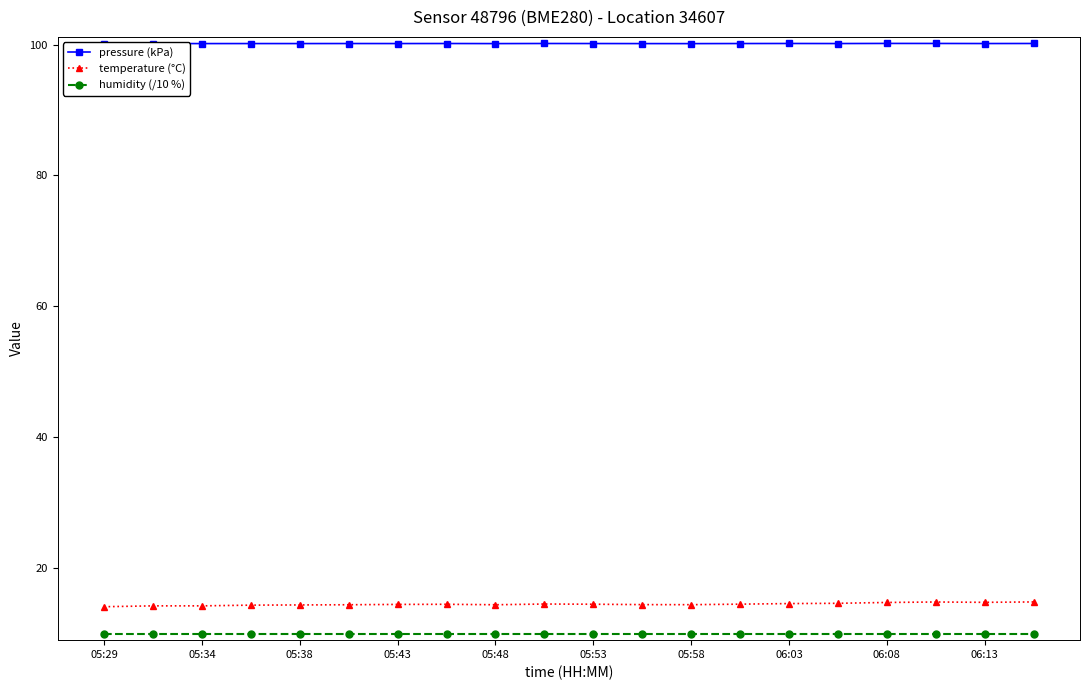

What is the label of the 20th point from the right?

05:29